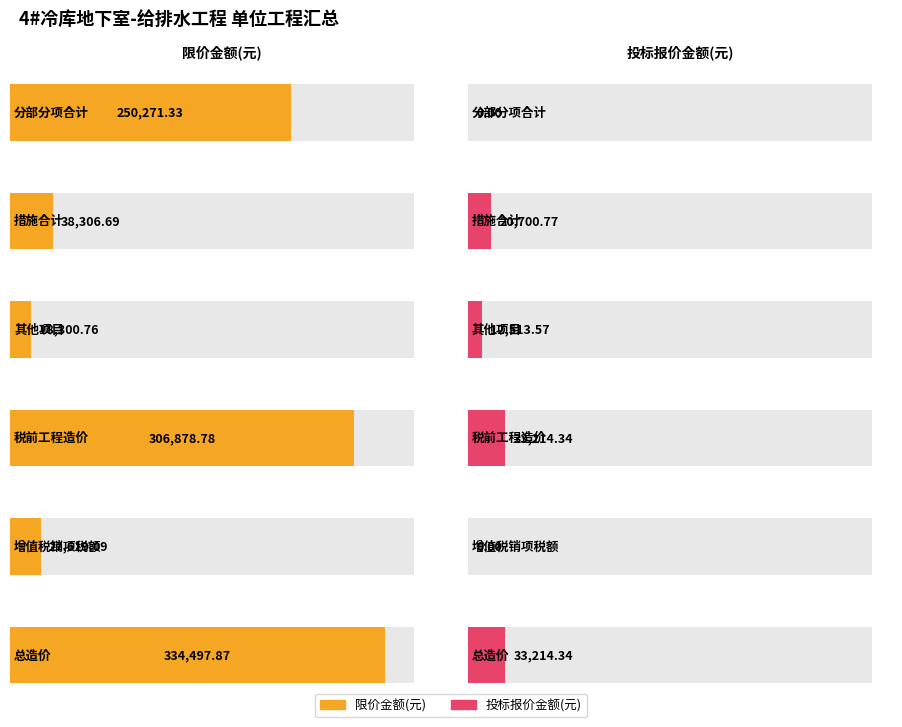

What is the maximum value shown in the chart?

334497.9